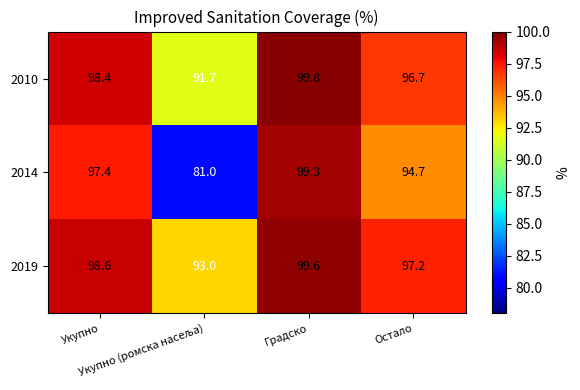

Which series has the widest spread of values?

2014